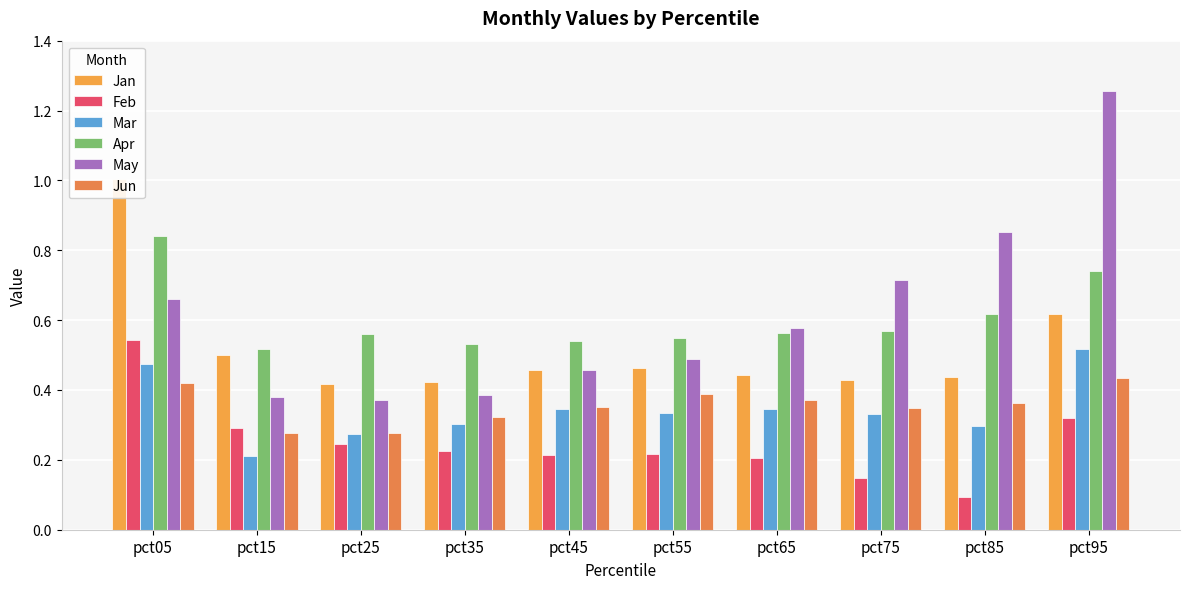

At which category is the sum across all series the highest?

pct05